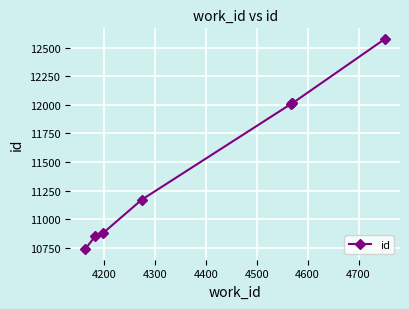

What is the value of the 2nd point from the left?

10854